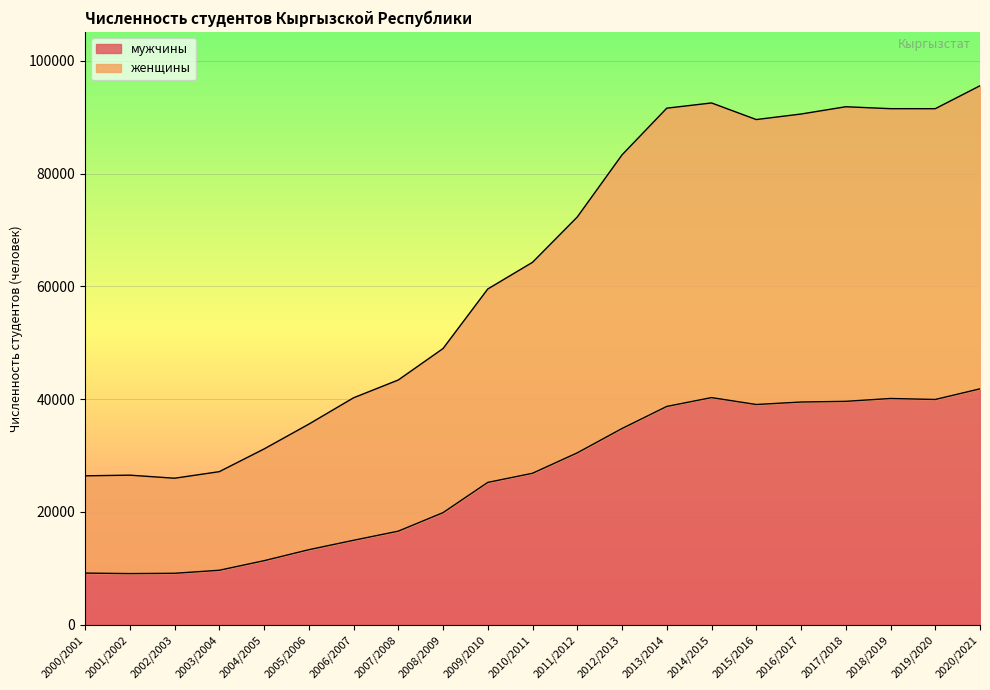

True or false: мужчины and женщины intersect in this chart.

False